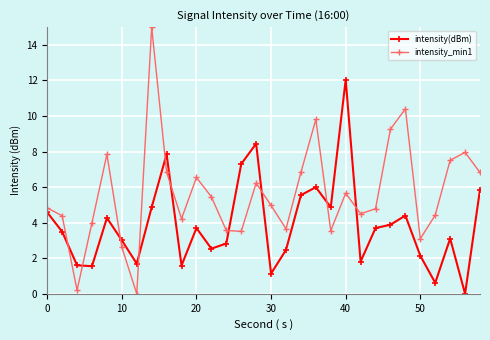

What is the highest value of the intensity_min1 series?

15.0